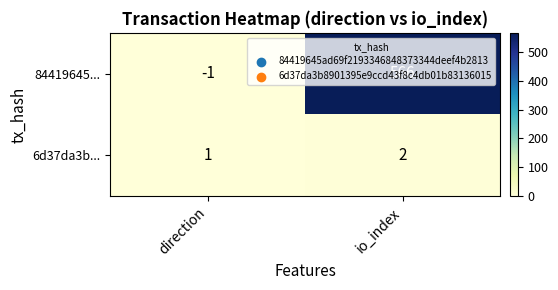

Between direction and io_index, which series saw the biggest shift?

84419645...